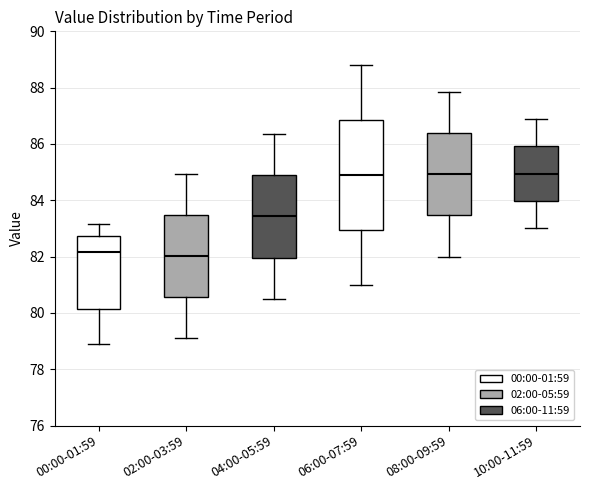

Comparing the boxes themselves (not the whiskers), which one is the tallest?

06:00-07:59